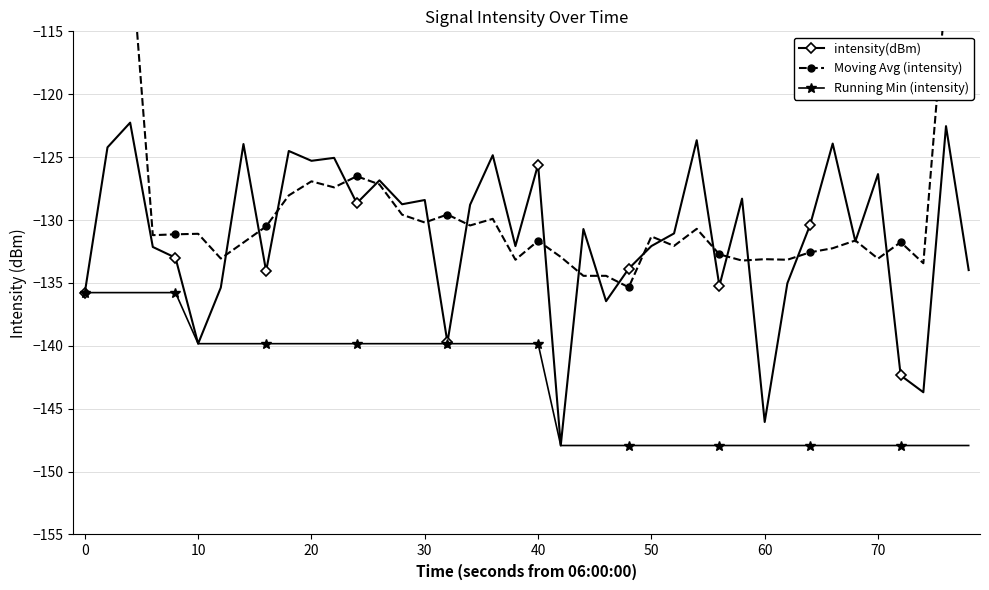

Is it true that intensity(dBm) equals -167.2 at 40?

False